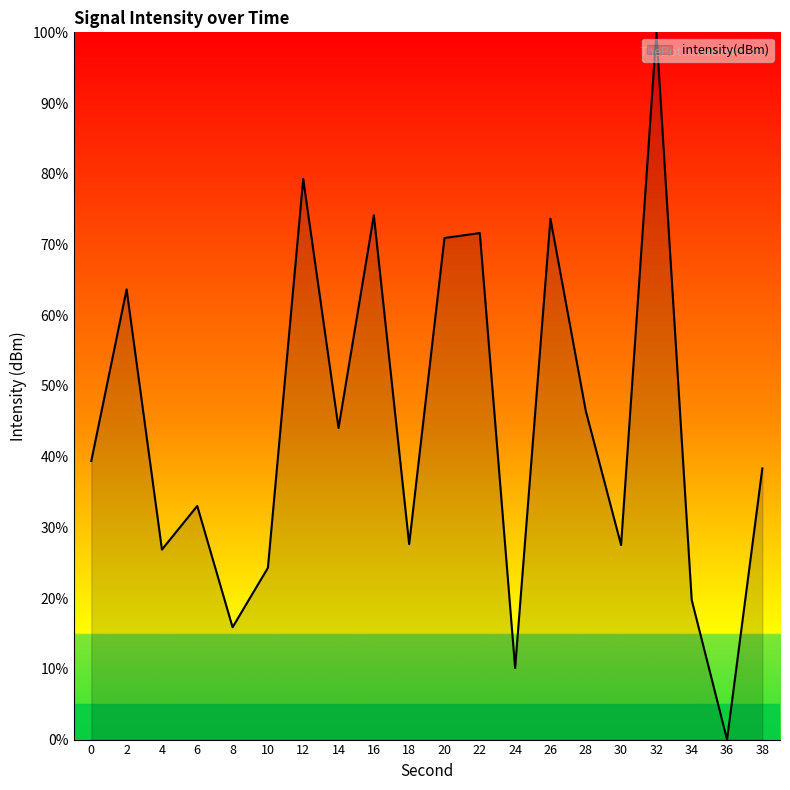

Where is the data nearest to the value 50?

28